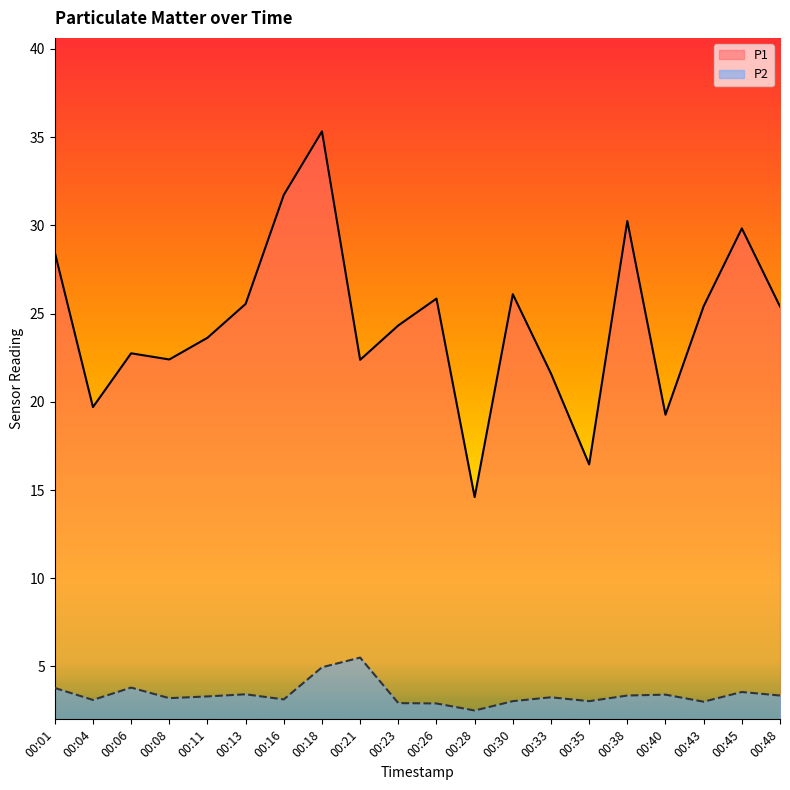

Is the value of P1 at 00:26 greater than the value of P2 at 00:35?

Yes